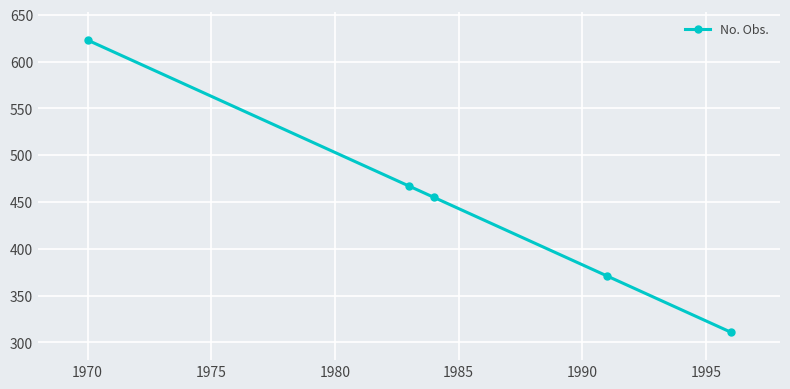

What is the difference between the maximum and minimum values?

312